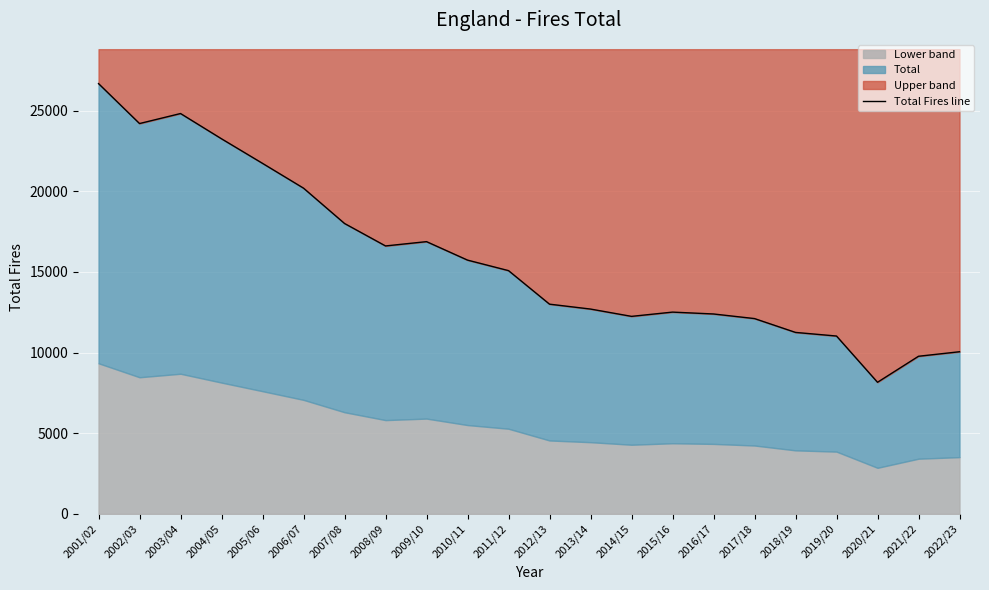

What is the greatest value displayed?

26670